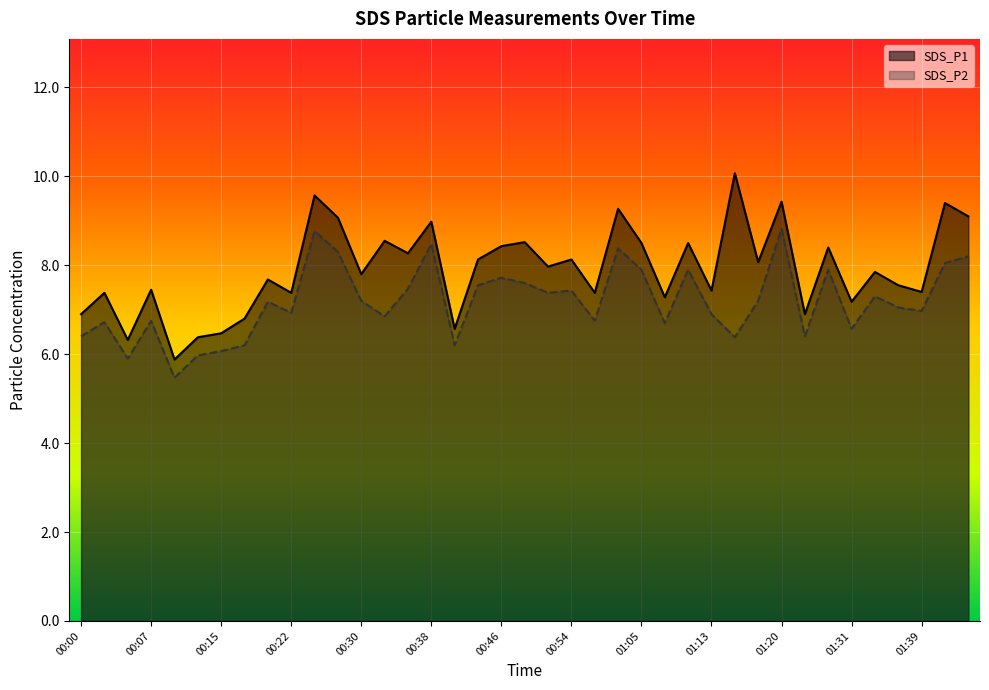

True or false: SDS_P2 and SDS_P1 cross at least once.

False